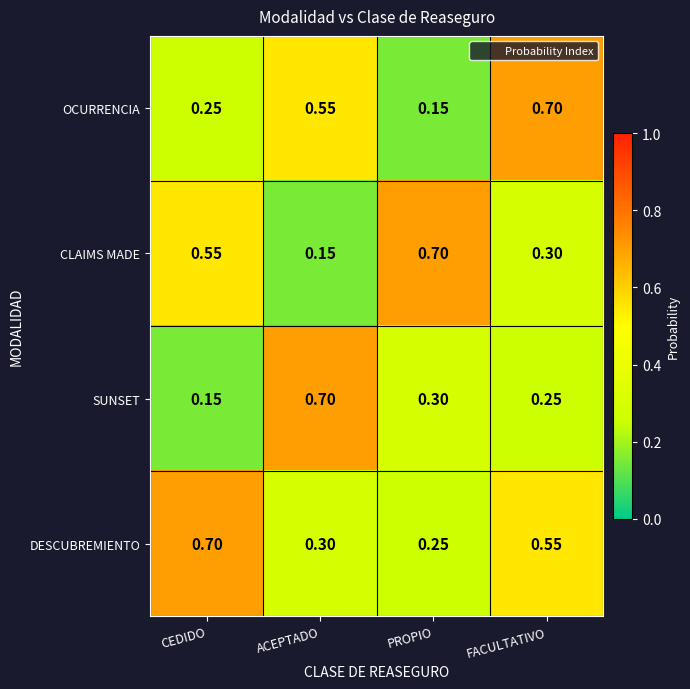

Between ACEPTADO and FACULTATIVO, which series saw the biggest shift?

SUNSET